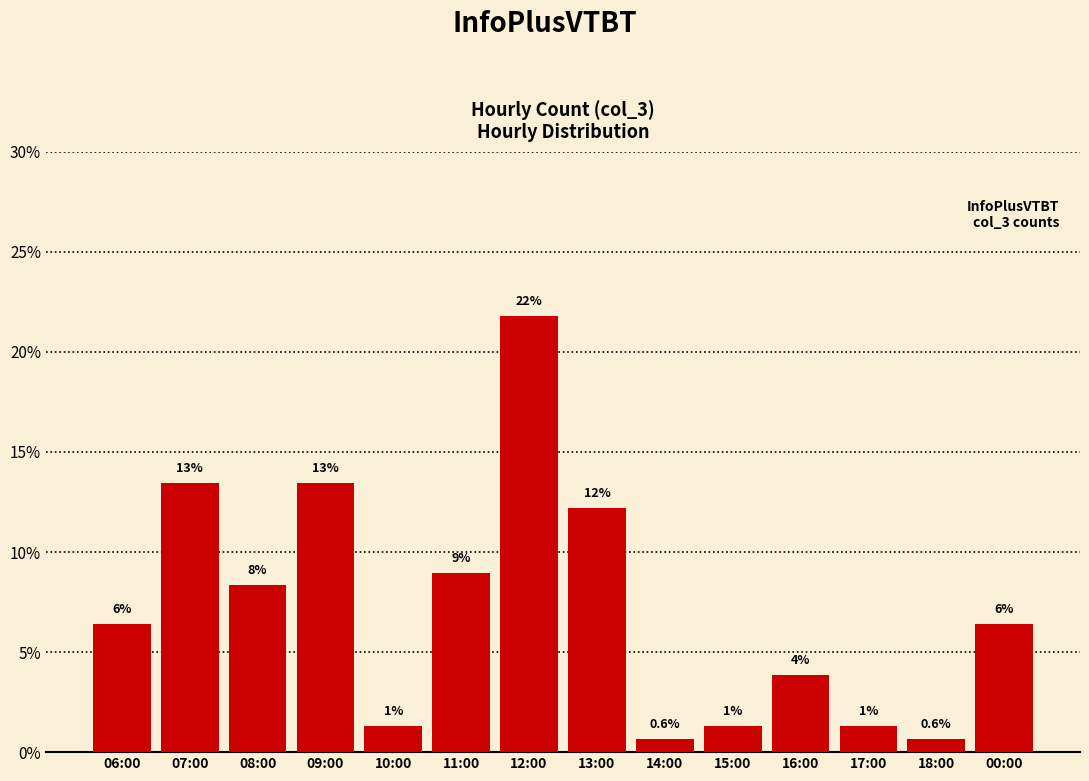

Read the value at 14:00.

0.6